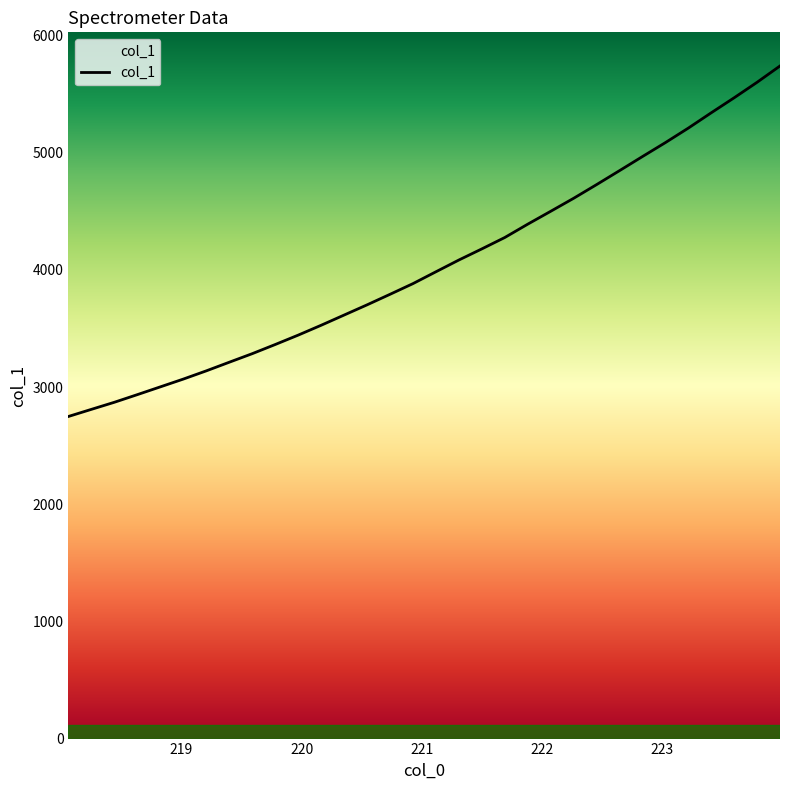

What is the minimum value shown in the chart?

2749.6